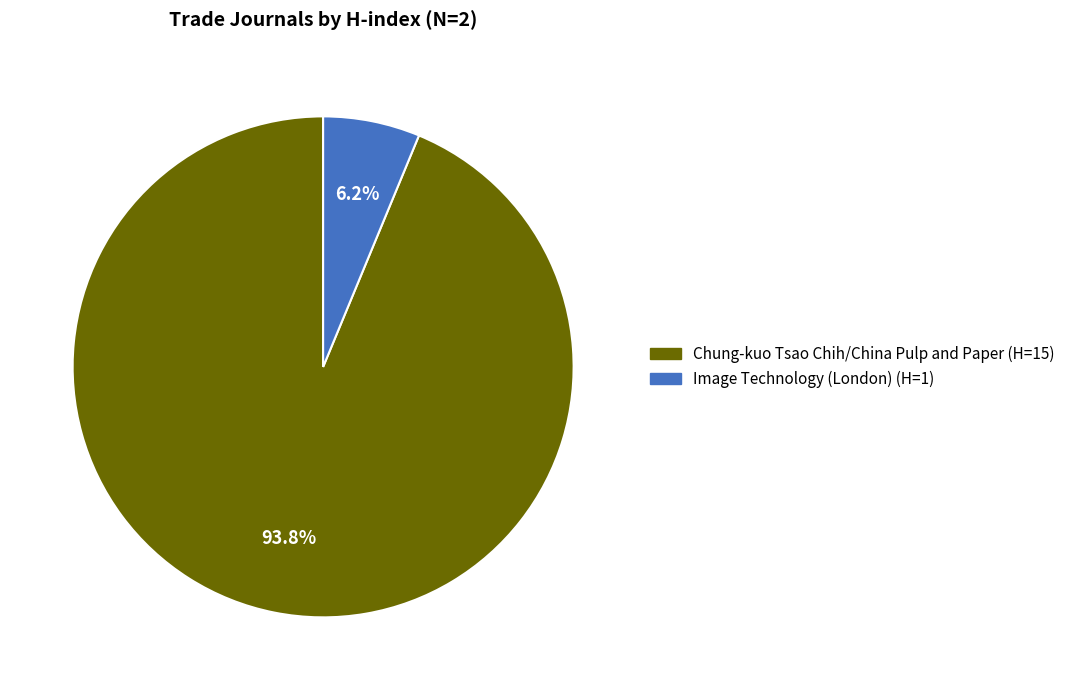

Is there any slice that represents more than half of the pie?

Yes